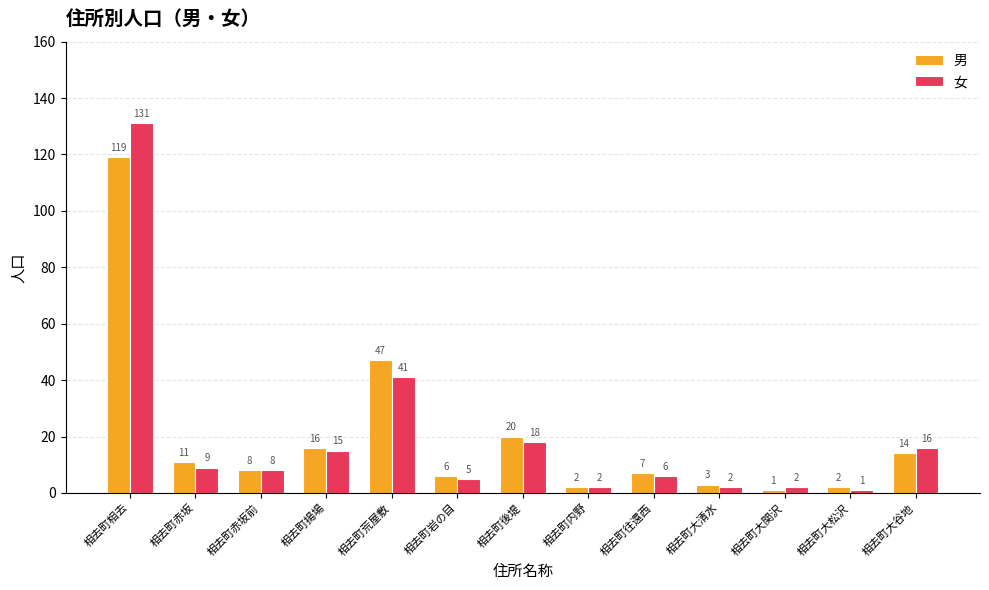

What is the difference between the second highest and minimum values in the 女 series?

40